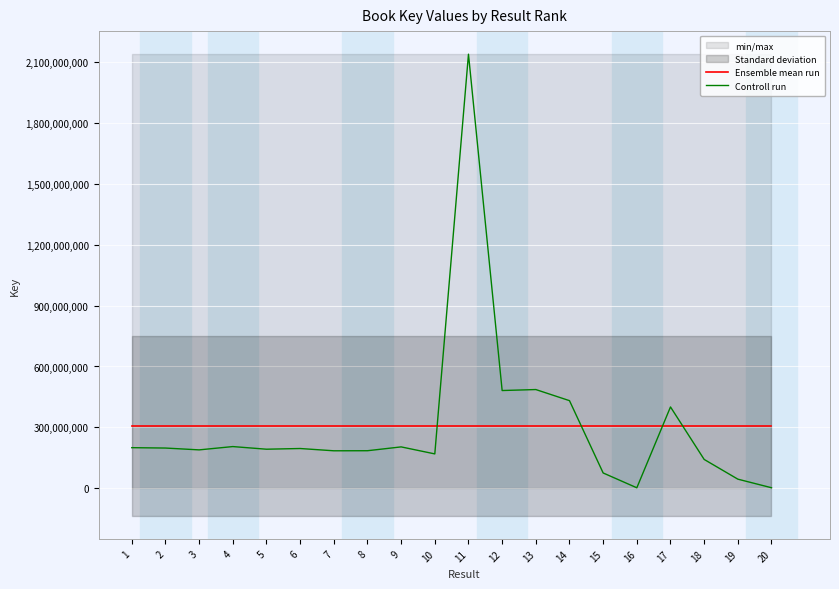

What is the sum of all Ensemble mean run values?

6121180652.0